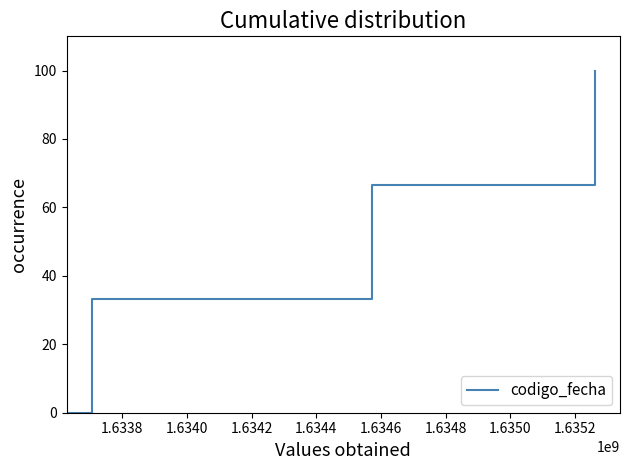

True or false: the data has more than 0 interior local peaks.

False